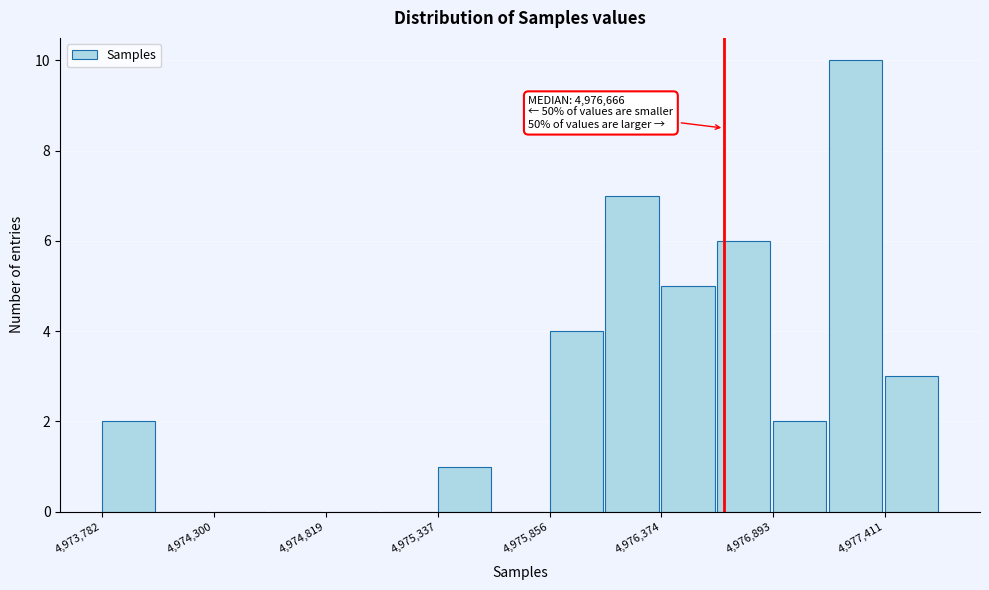

Around what value on the x-axis is the tallest bar? Give the approximate position of its centre, as read against the axis.

4977300